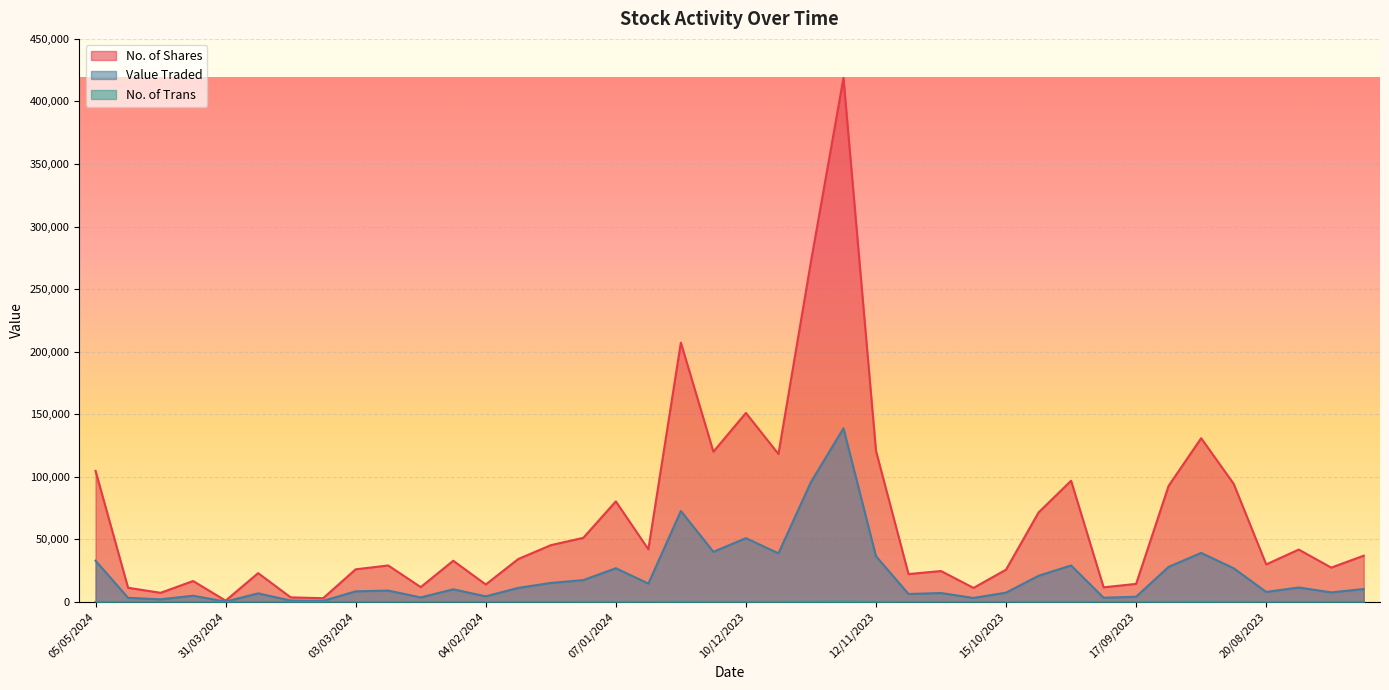

What are all the series names shown in the legend?

No. of Shares, Value Traded, No. of Trans